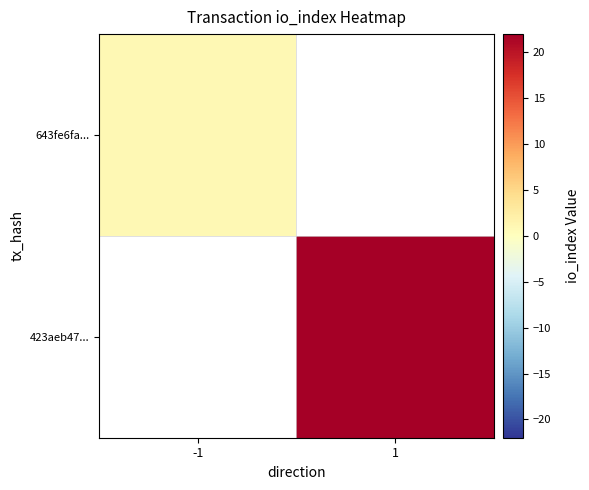

What is the smallest value displayed?

1.0